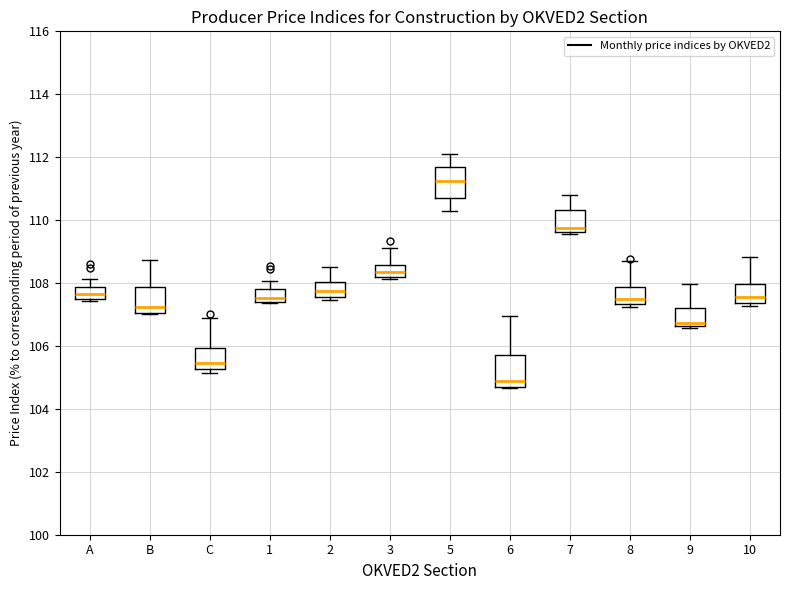

Which box's median line is the highest?

5